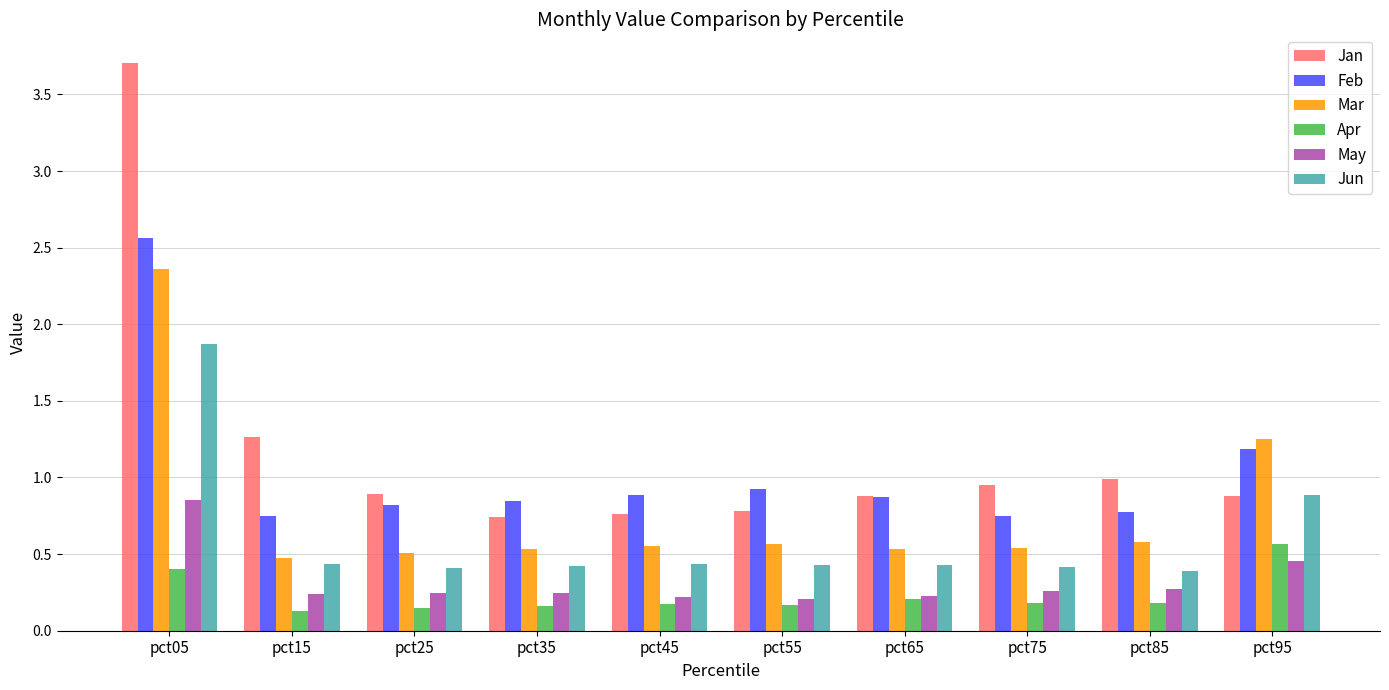

Where is Mar nearest to the value 1?

pct95